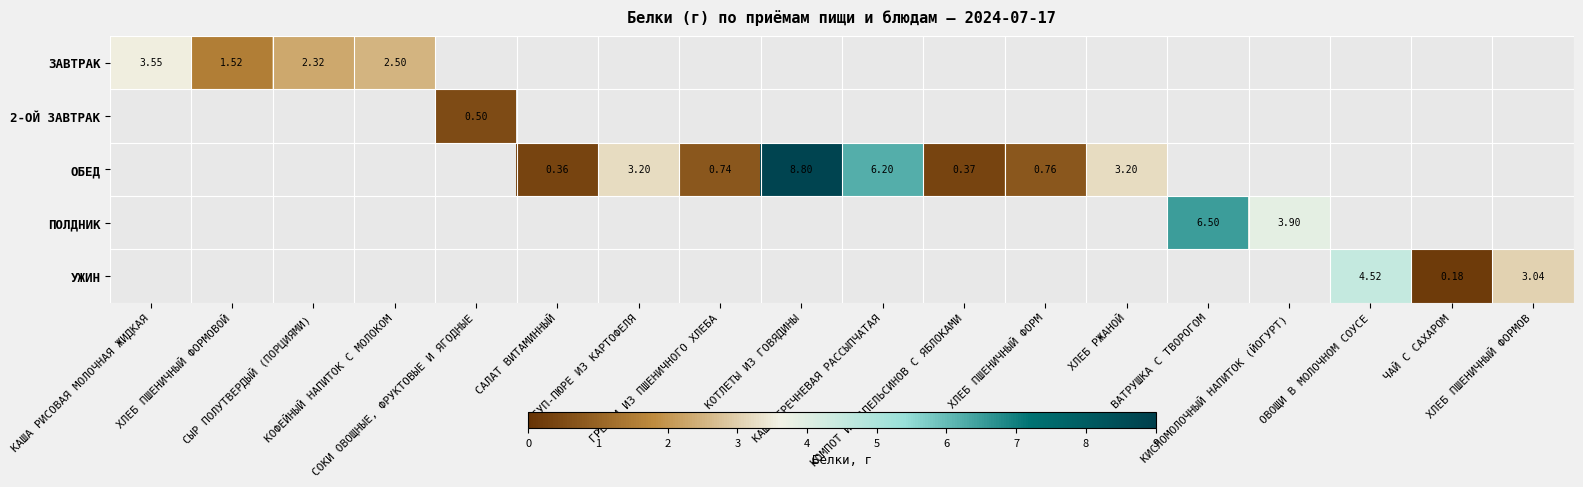

Is the value of ЗАВТРАК at КОТЛЕТЫ ИЗ ГОВЯДИНЫ greater than the value of ОБЕД at ВАТРУШКА С ТВОРОГОМ?

No